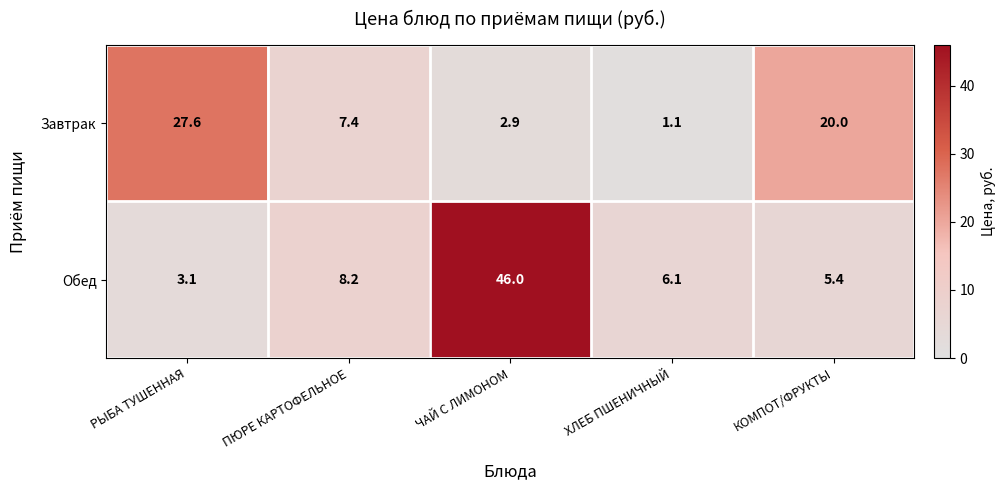

Between ПЮРЕ КАРТОФЕЛЬНОЕ and ХЛЕБ ПШЕНИЧНЫЙ, which series saw the biggest shift?

Завтрак